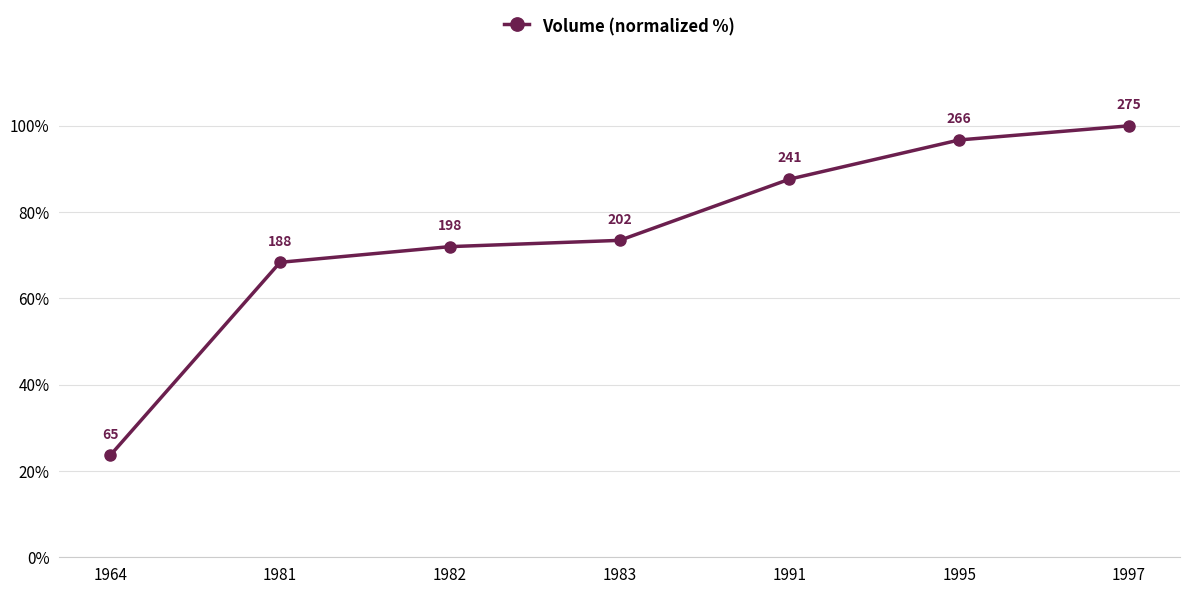

What is the greatest value displayed?

100.0